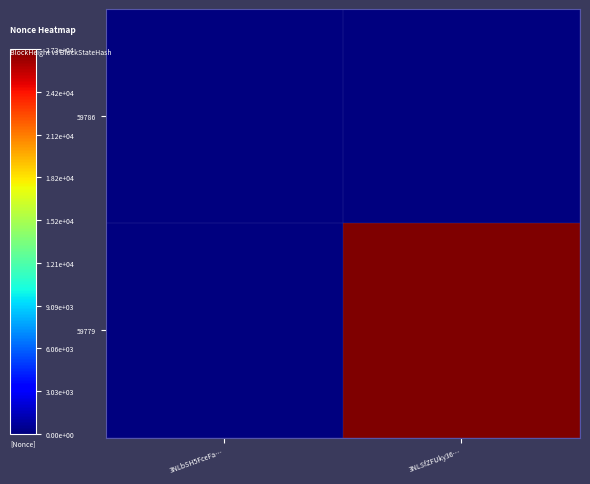

Which category has the highest value across all series?

3NLSfZFUky36…